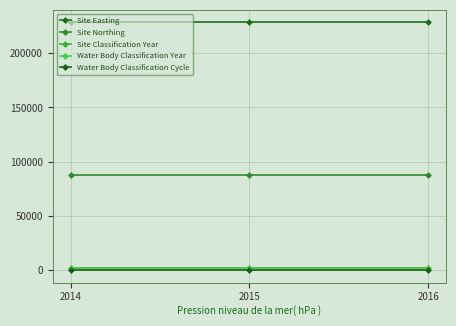

Which series changed the most between 2015 and 2016?

Site Classification Year